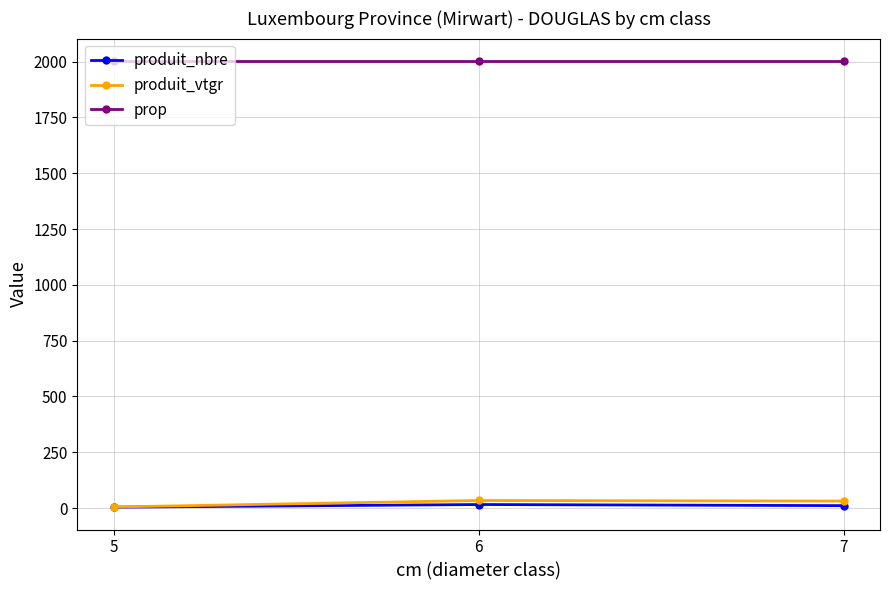

Which series has the widest spread of values?

produit_vtgr